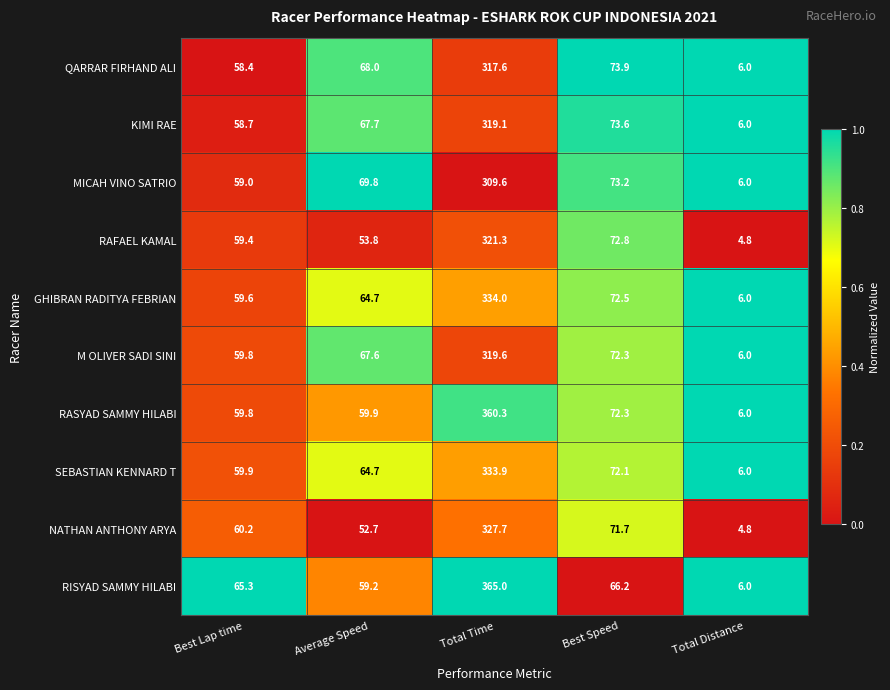

The RASYAD SAMMY HILABI series shows 84.4 at Best Lap time. True or false?

False